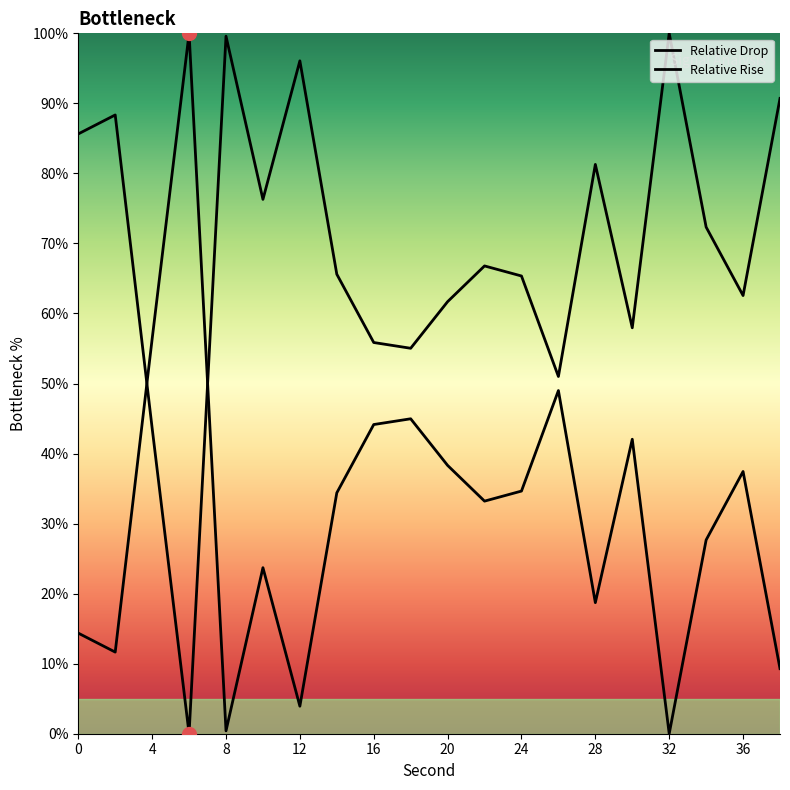

Approximately how many times larger is the value at 38 compared to 14?

0.3